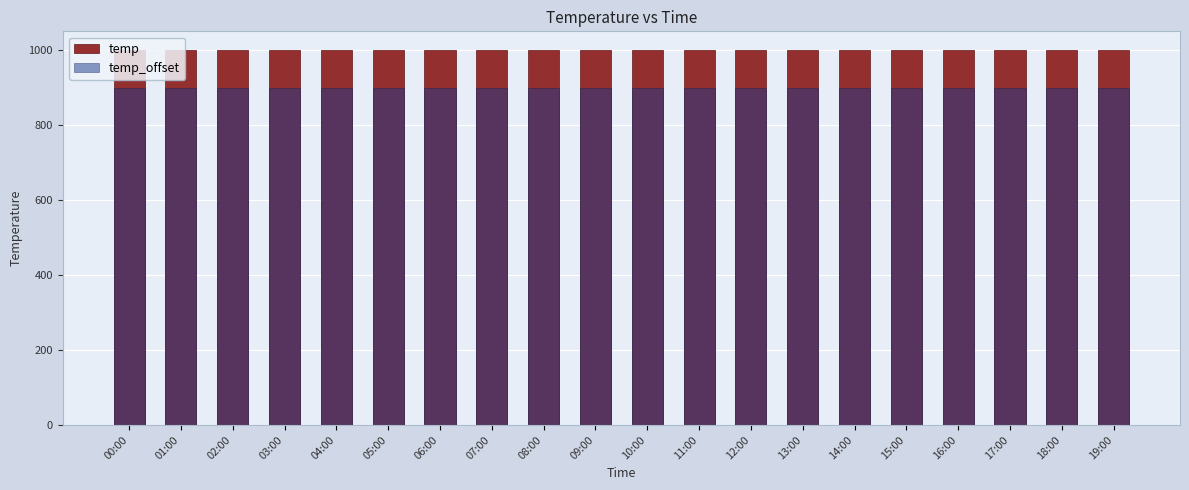

What is the label of the 1st bar from the left?

00:00